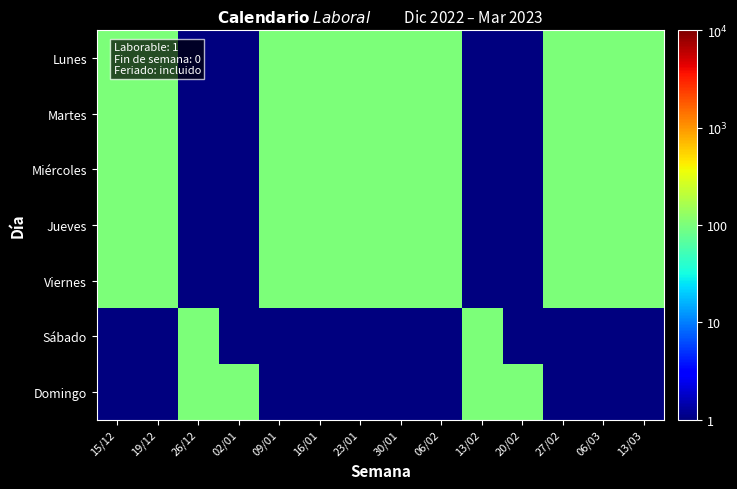

Which series changed the most between 26/12 and 23/01?

Lunes